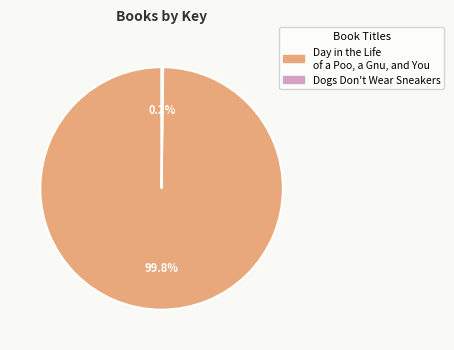

Is there a majority slice in this chart?

Yes